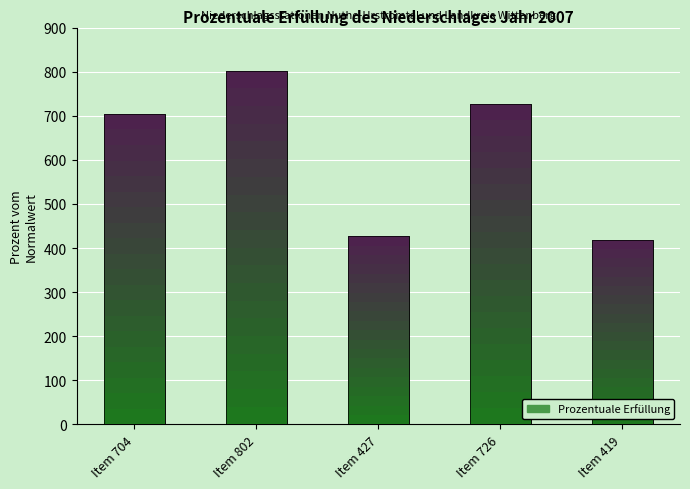

What value does the data have at Item 427, to the nearest 5?

425